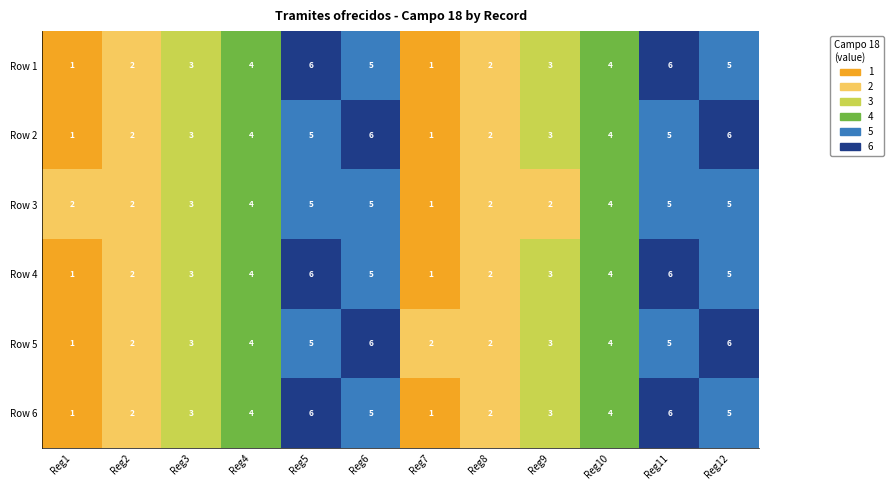

True or false: Row 4 has a value of 6 at Reg10.

False